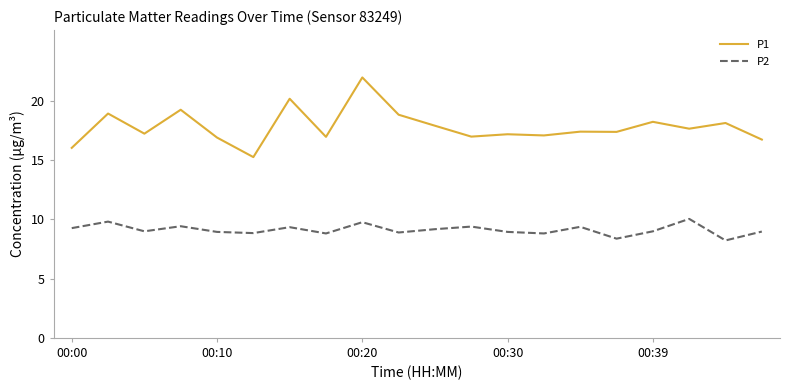

List the series in order of their overall mean, highest first.

P1, P2